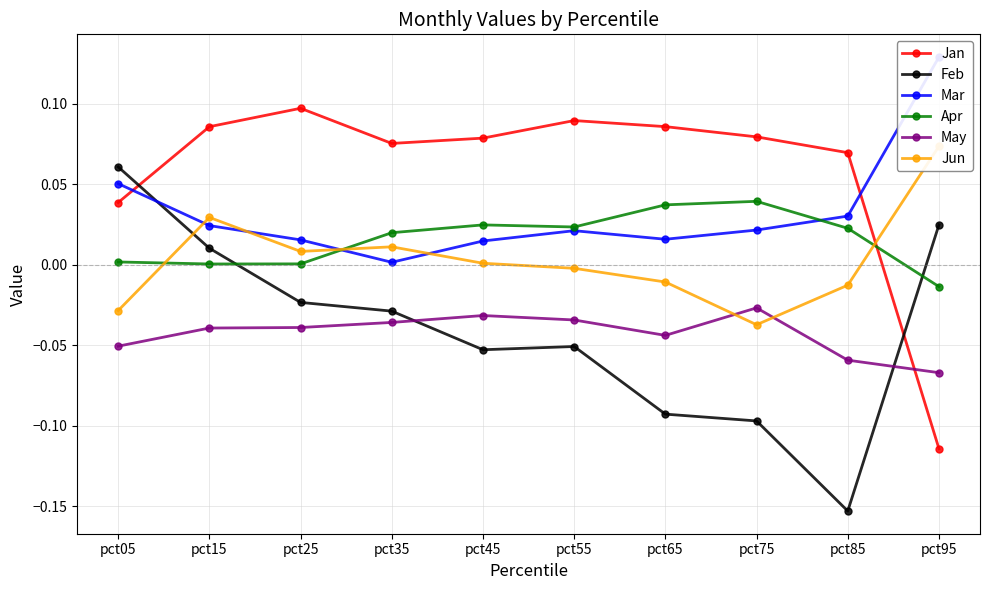

At which category is the sum across all series the highest?

pct15